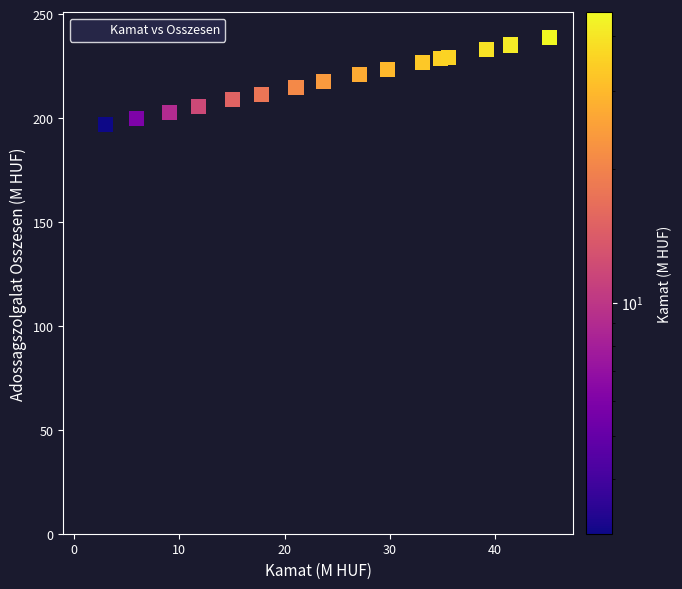

What Y value in the scatter plot is closest to 119?

196.8